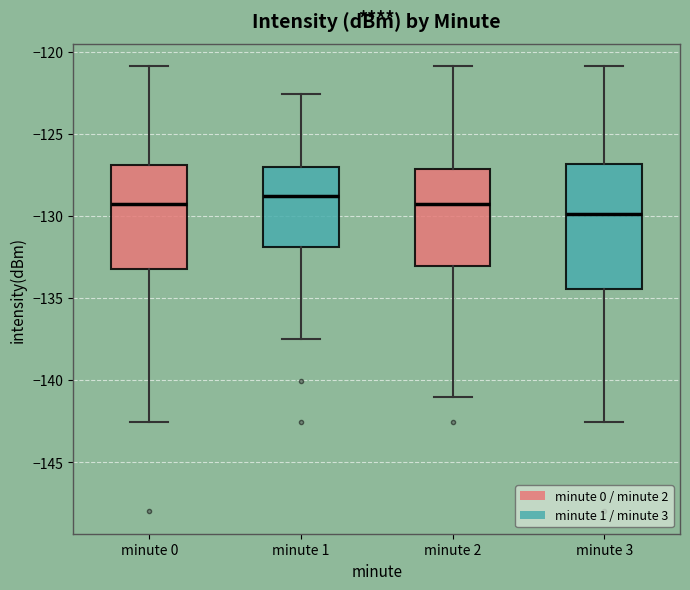

Where is the lower edge of the box for minute 0 on the y-axis? The values are not printed on the chart, so give them approximately, as read against the axis.

-133.0